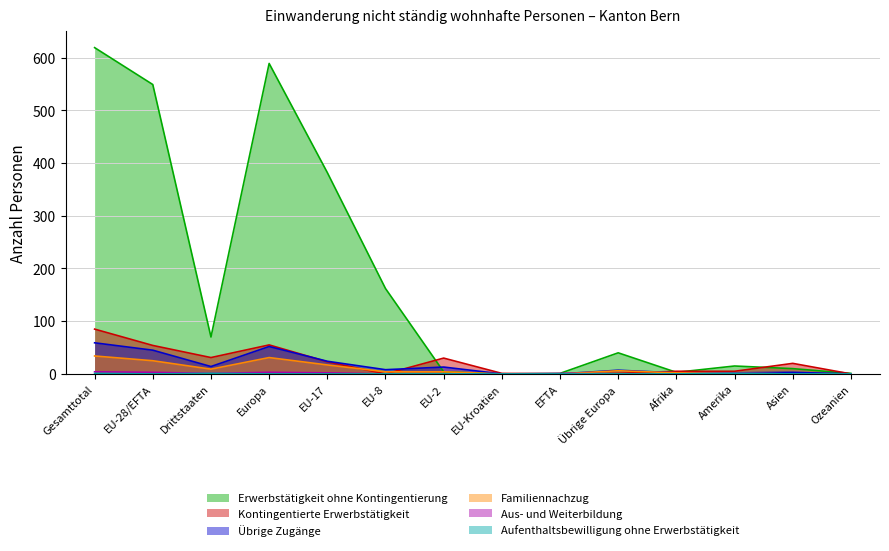

What is the difference between the maximum and second lowest values in the Erwerbstätigkeit ohne Kontingentierung series?

618